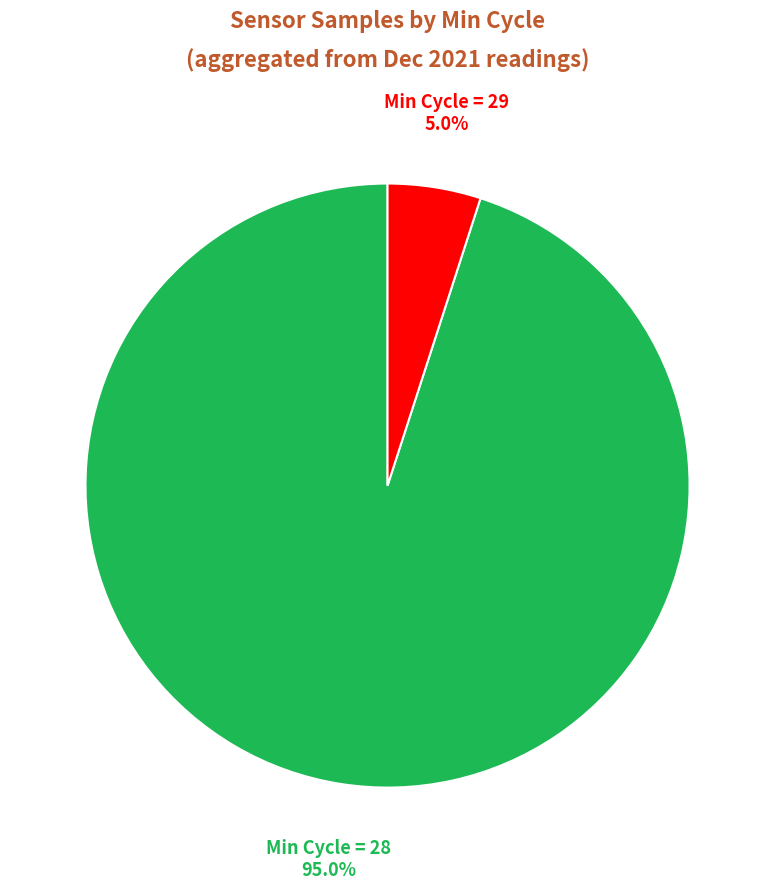

Do Min Cycle = 29 and Min Cycle = 28 together represent more than half of the pie?

Yes